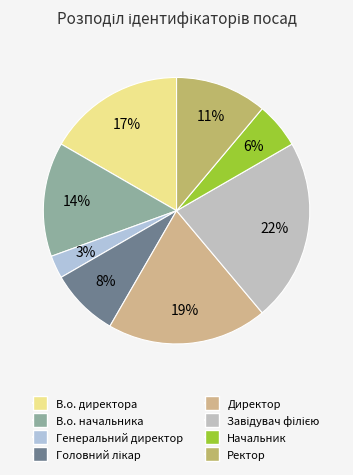

Count the number of slices in the pie.

8